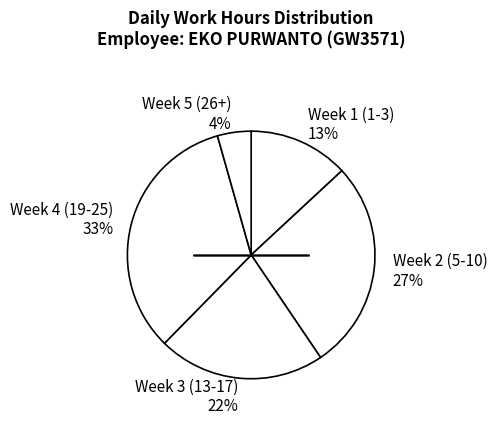

Rank the categories by value from highest to lowest.

Week 4 (19-25) 33%, Week 2 (5-10) 27%, Week 3 (13-17) 22%, Week 1 (1-3) 13%, Week 5 (26+) 4%